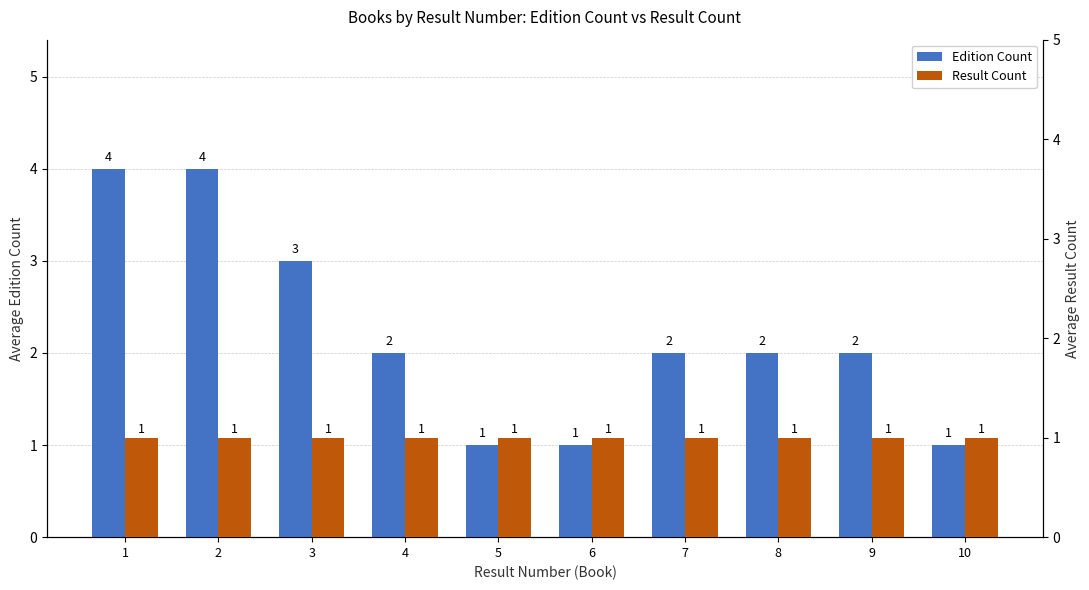

At which category does the chart reach its minimum across all series?

5